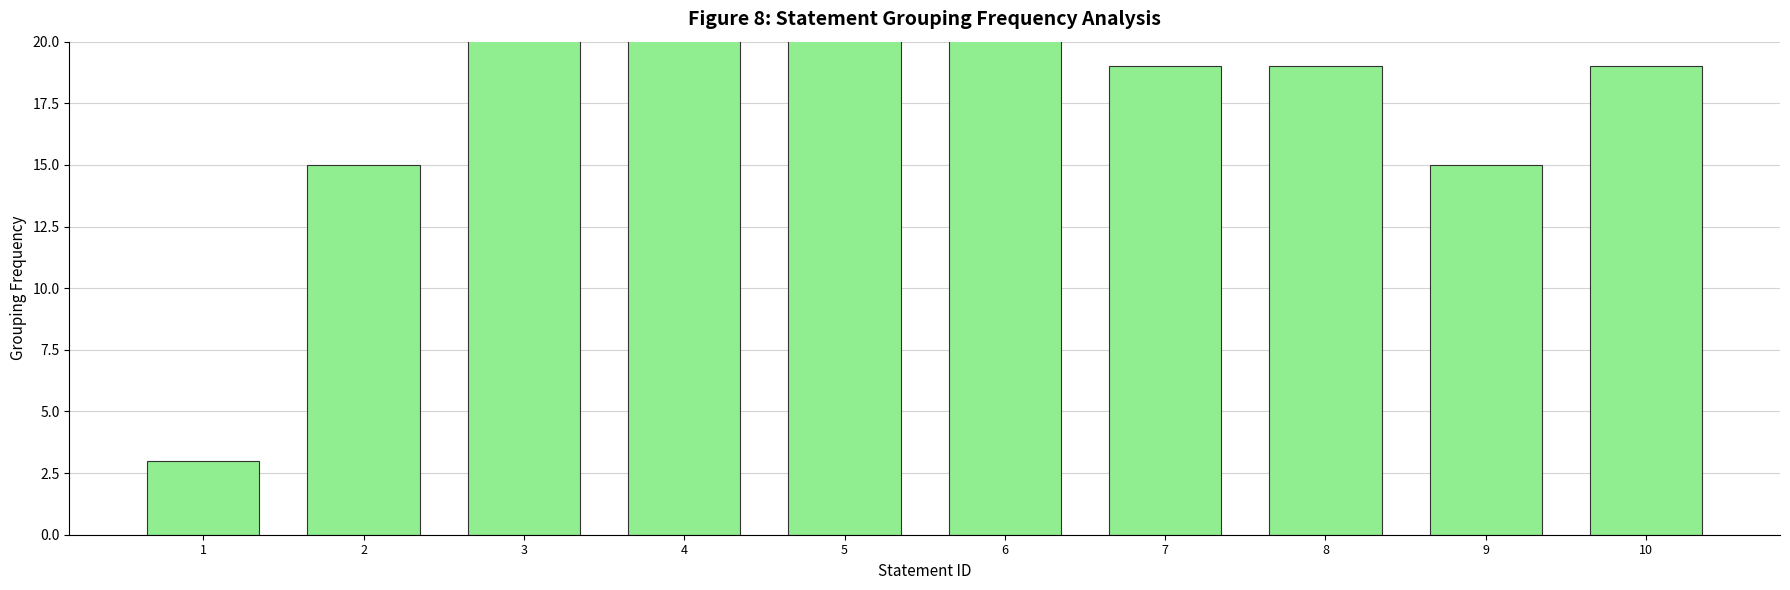

Is it true that the value at 1 is 3?

True